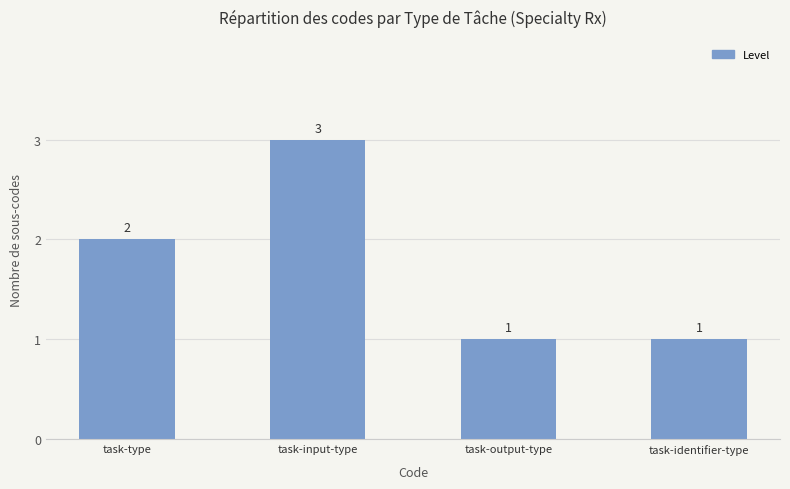

At which label is the value closest to 2?

task-type